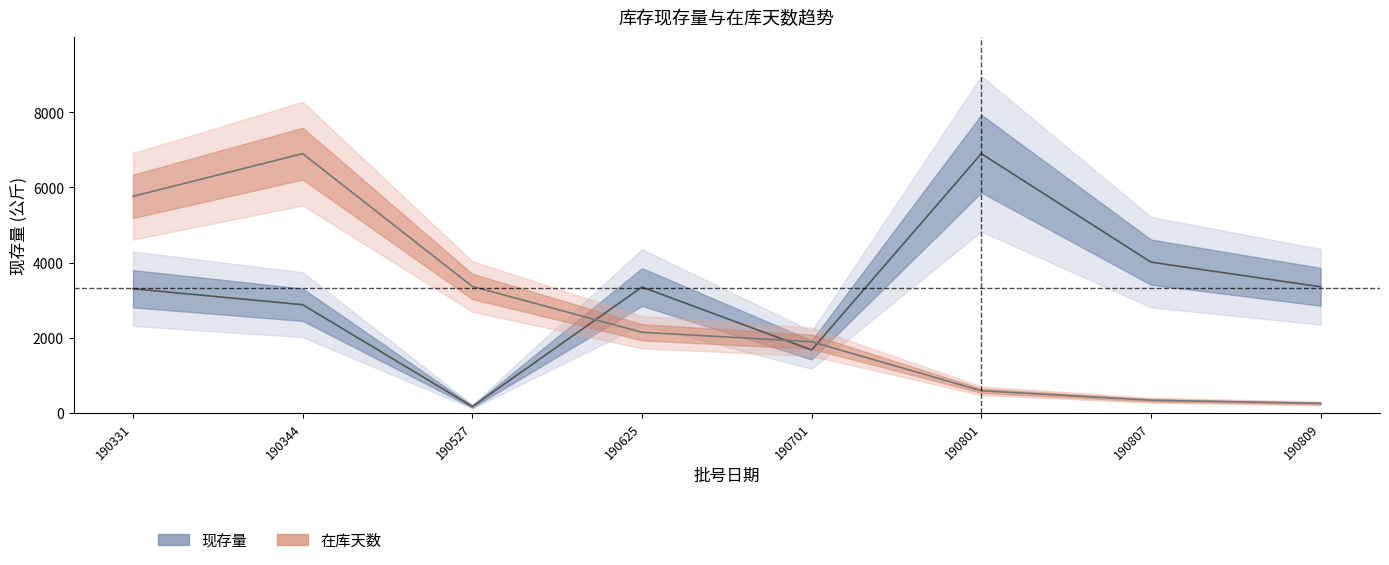

Where do 在库天数 and 现存量 first cross each other?

190527 and 190625